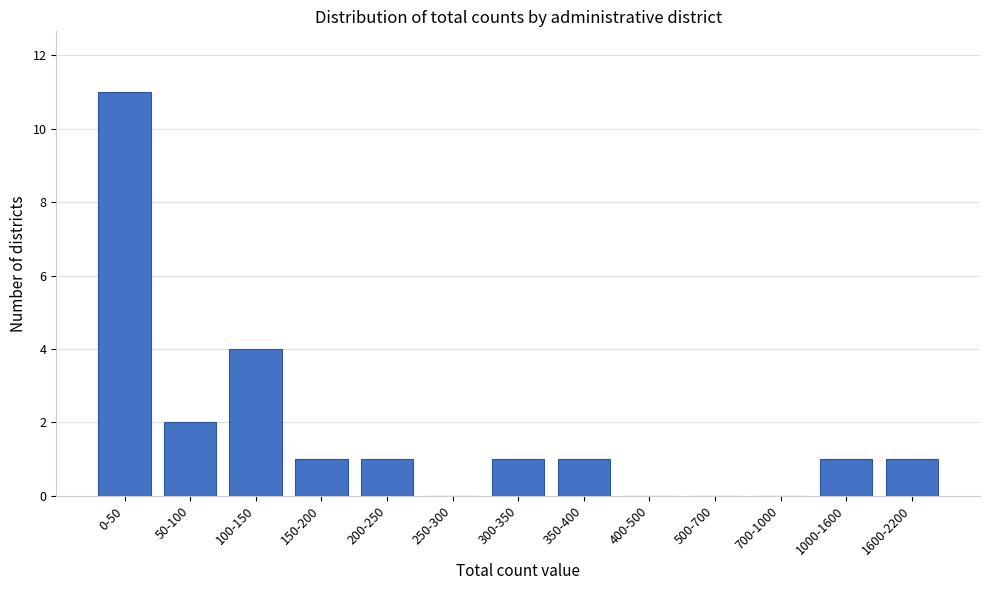

Reading right to left, list all the values displayed in this chart.

1600-2200=1	1000-1600=1	700-1000=0	500-700=0	400-500=0	350-400=1	300-350=1	250-300=0	200-250=1	150-200=1	100-150=4	50-100=2	0-50=11